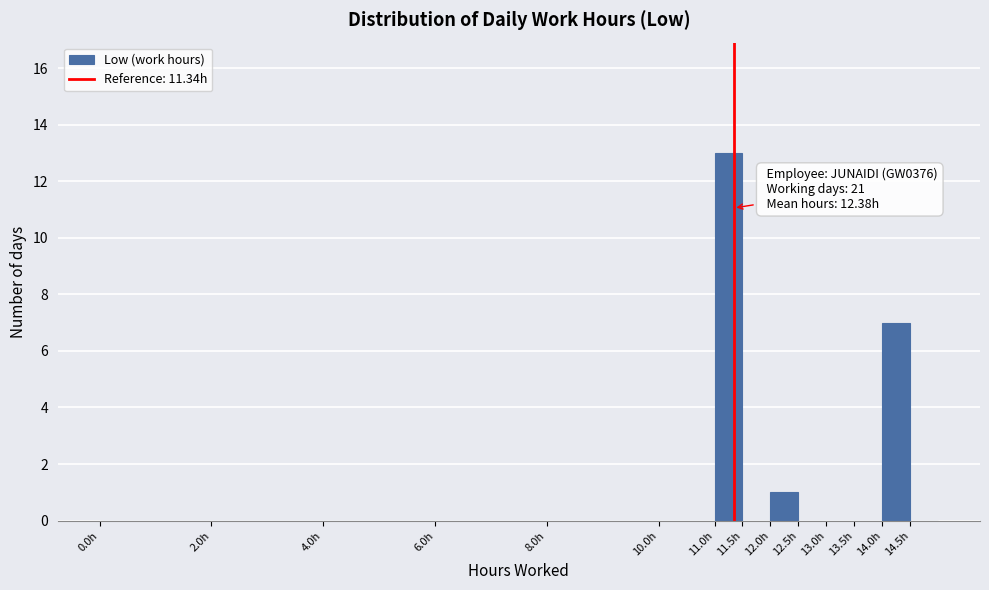

Over which range of the x-axis is the bar tallest?

11.0 to 11.5